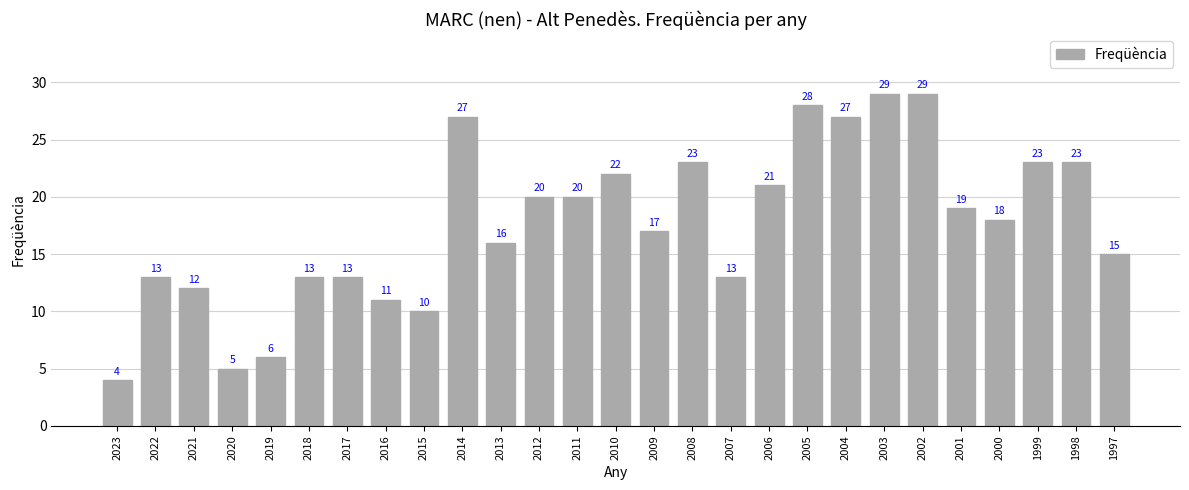

What value does the data have at 2018?

13